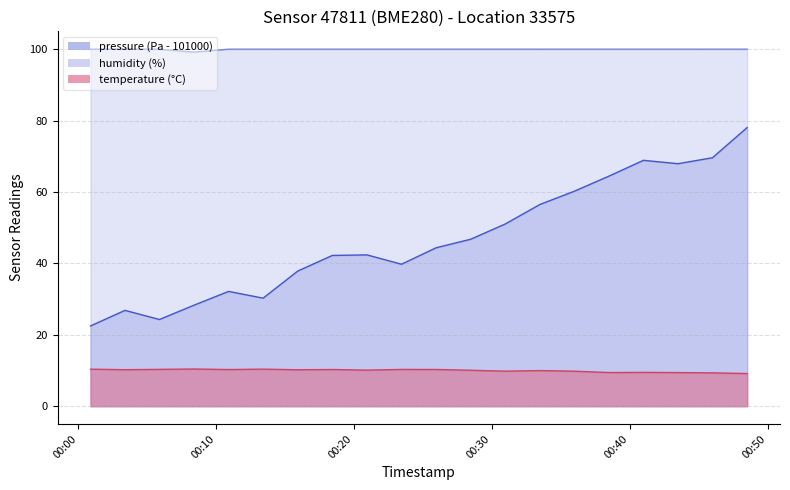

What is the label of the 10th point from the left?

2023-04-29T00:23:27